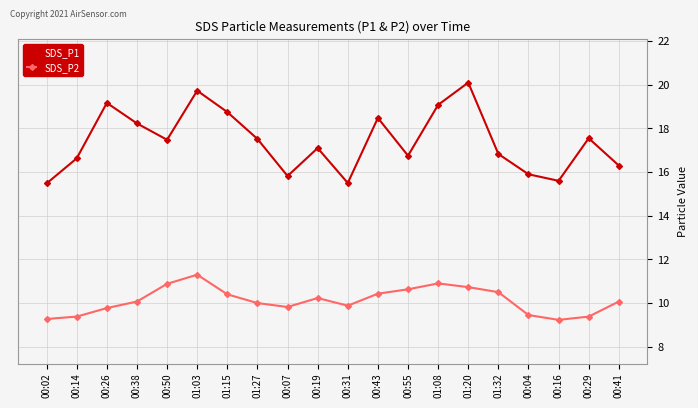

How many data points in SDS_P1 are less than 17?

9